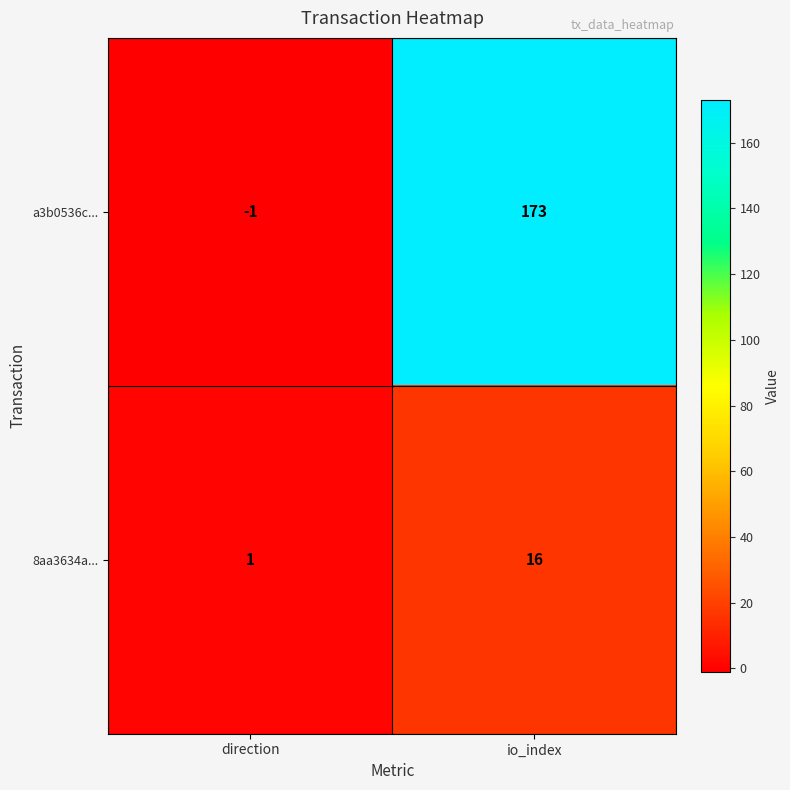

Between direction and io_index, which series saw the biggest shift?

a3b0536c...